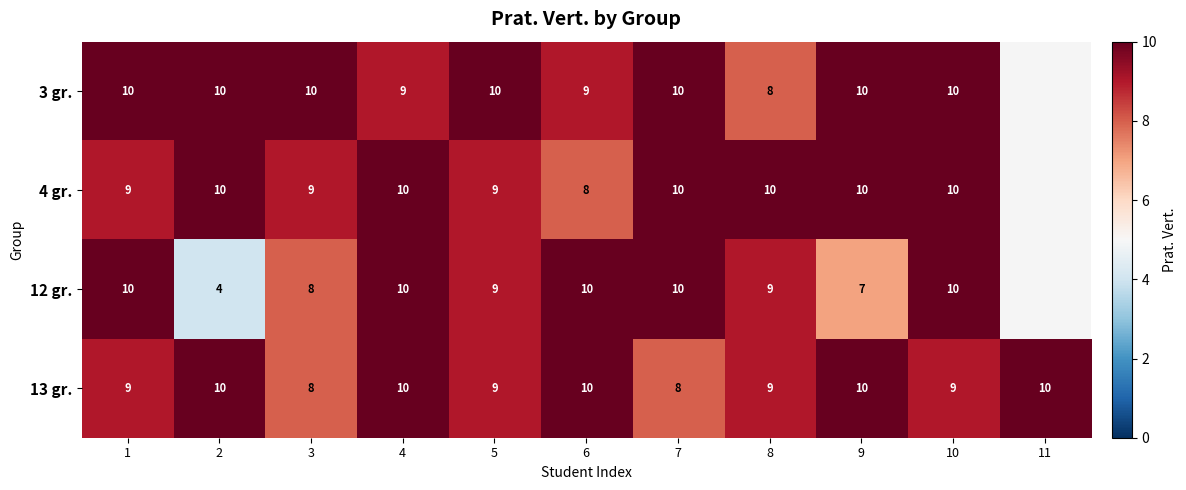

Is the value of 3 gr. at 2 greater than the value of 13 gr. at 1?

Yes